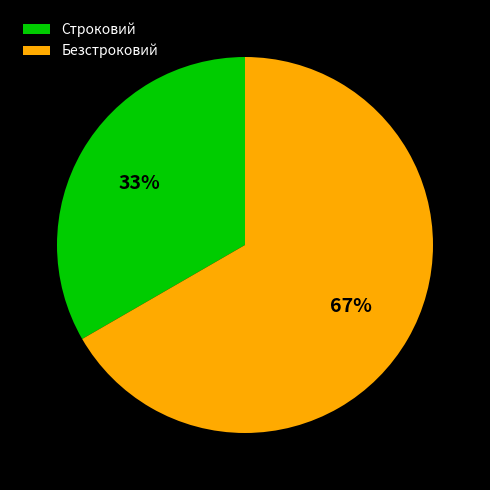

Is it true that Строковий is 33% of the pie?

True